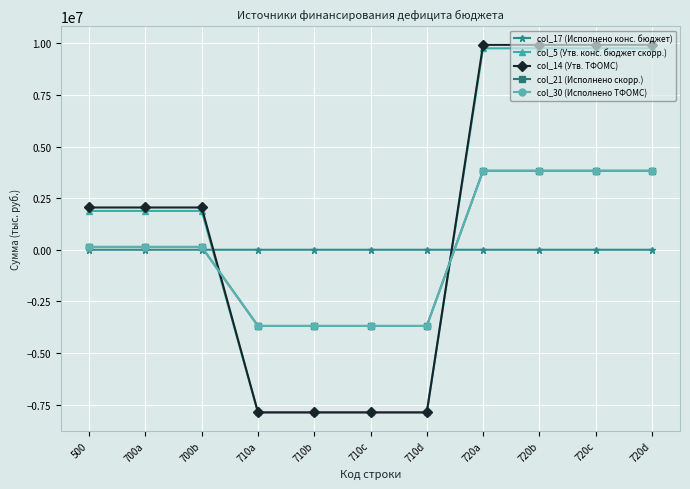

Reading left to right, transcribe all the data shown in this chart.

col_17 (Исполнено конс. бюджет): 500=500.0	700a=700.0	700b=700.0	710a=710.0	710b=710.0	710c=710.0	710d=710.0	720a=720.0	720b=720.0	720c=720.0	720d=720.0
col_5 (Утв. конс. бюджет скорр.): 500=1882400.0	700a=1882400.0	700b=1882400.0	710a=-7879500.0	710b=-7879500.0	710c=-7879500.0	710d=-7879500.0	720a=9761900.0	720b=9761900.0	720c=9761900.0	720d=9761900.0
col_14 (Утв. ТФОМС): 500=2048700.0	700a=2048700.0	700b=2048700.0	710a=-7879500.0	710b=-7879500.0	710c=-7879500.0	710d=-7879500.0	720a=9928200.0	720b=9928200.0	720c=9928200.0	720d=9928200.0
col_21 (Исполнено скорр.): 500=137523.9	700a=137523.9	700b=137523.9	710a=-3690179.5	710b=-3690179.5	710c=-3690179.5	710d=-3690179.5	720a=3827703.4	720b=3827703.4	720c=3827703.4	720d=3827703.4
col_30 (Исполнено ТФОМС): 500=137523.9	700a=137523.9	700b=137523.9	710a=-3690179.5	710b=-3690179.5	710c=-3690179.5	710d=-3690179.5	720a=3827703.4	720b=3827703.4	720c=3827703.4	720d=3827703.4